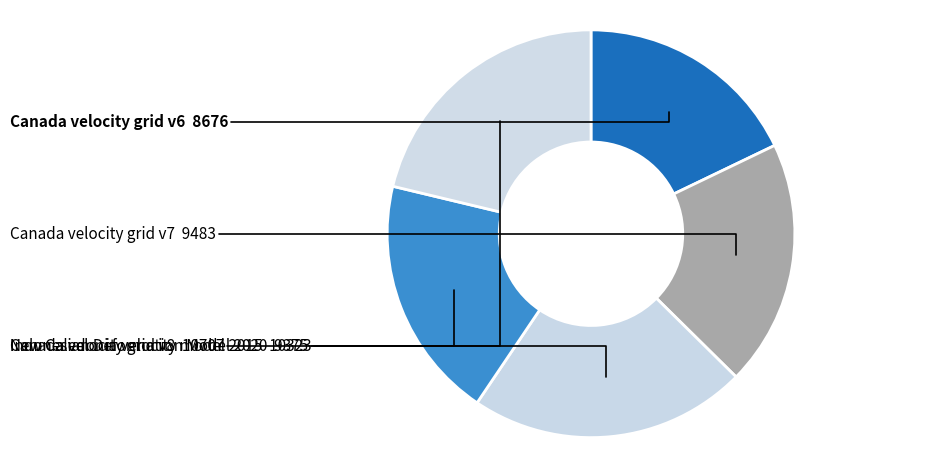

Do Indonesian Deformation Model 2020 and Canada velocity grid v7 together represent more than half of the pie?

No